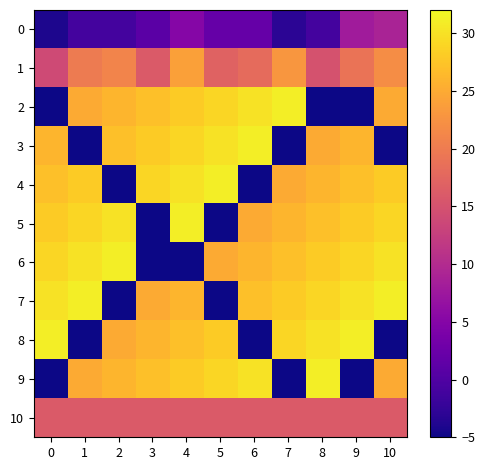

Which series has the widest spread of values?

2